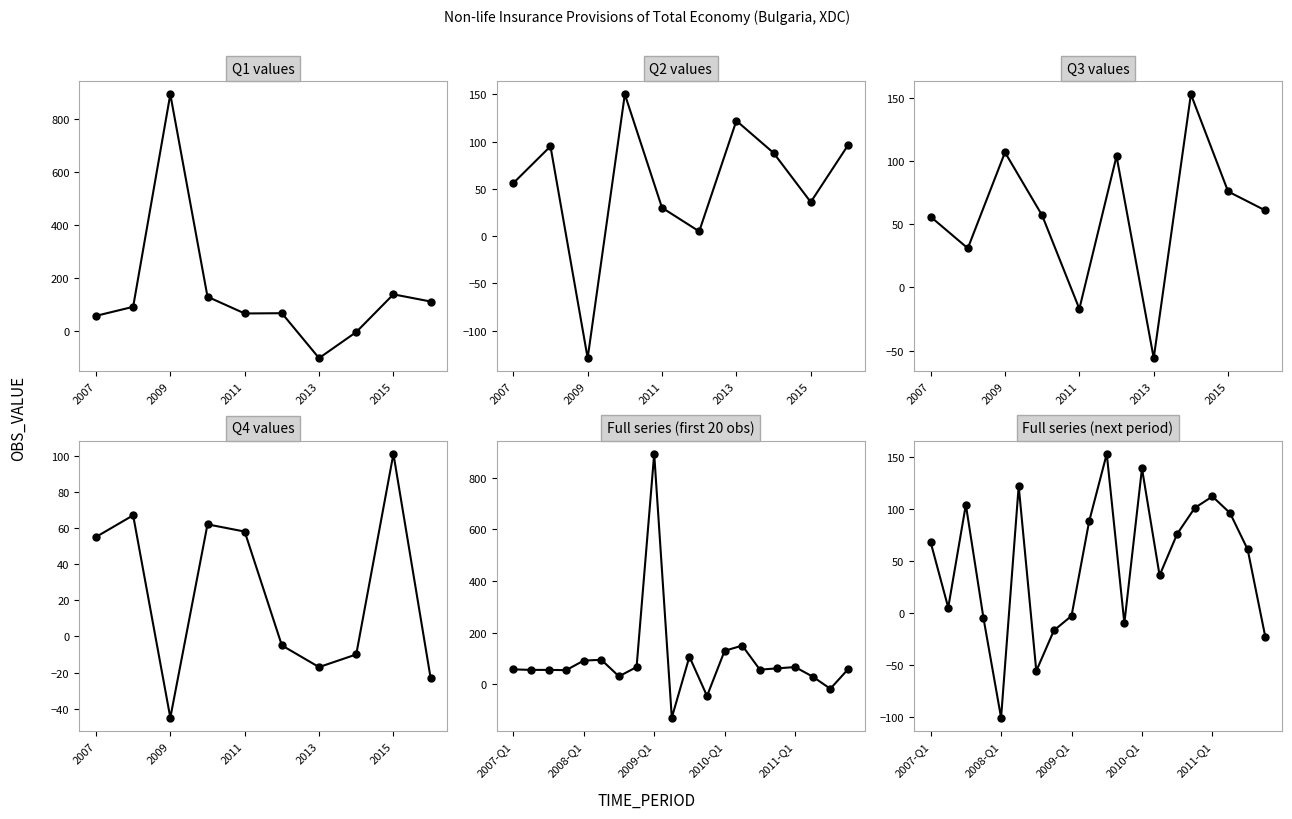

The value of 2012-2016 values at 2008-Q4 is -25. True or false?

False